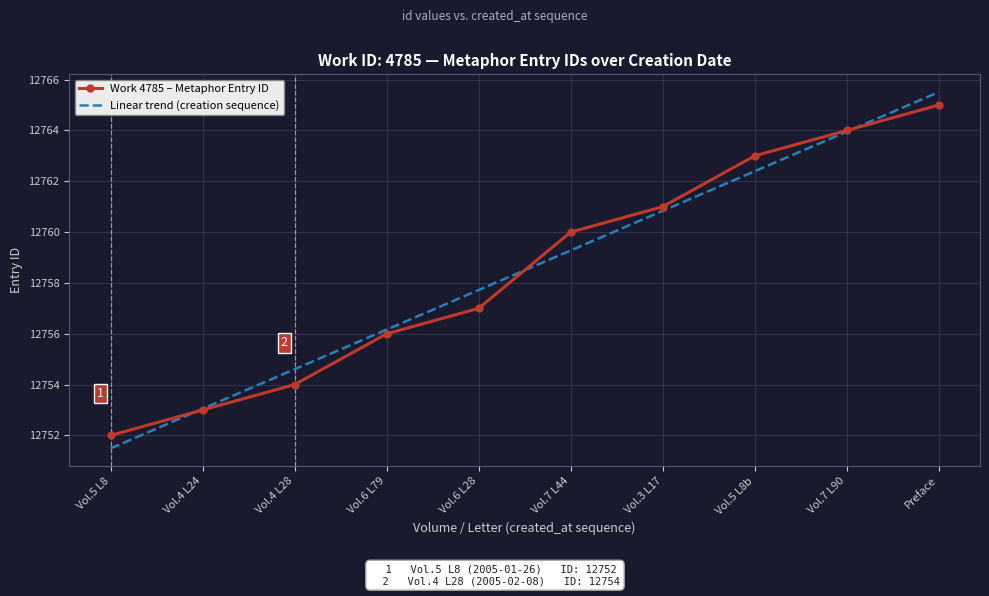

What position from the left is Vol.7 L44?

6